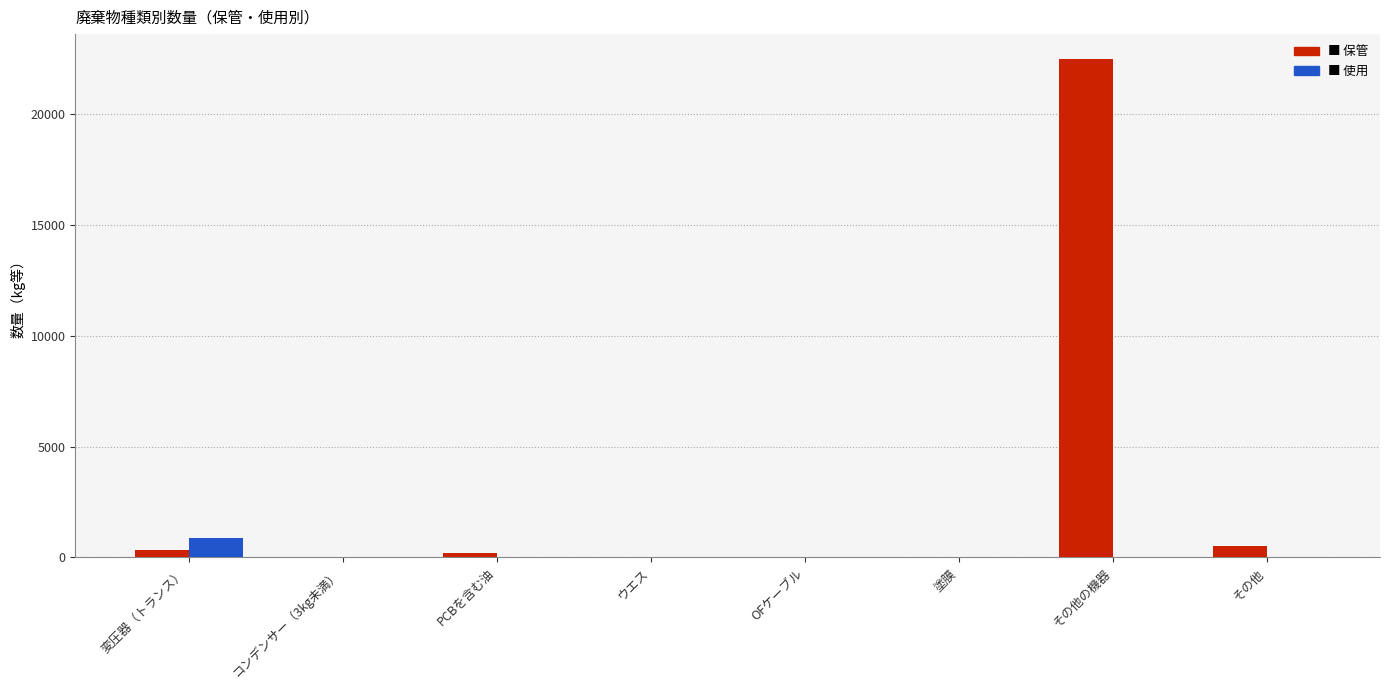

At which category is the sum across all series the highest?

その他の機器